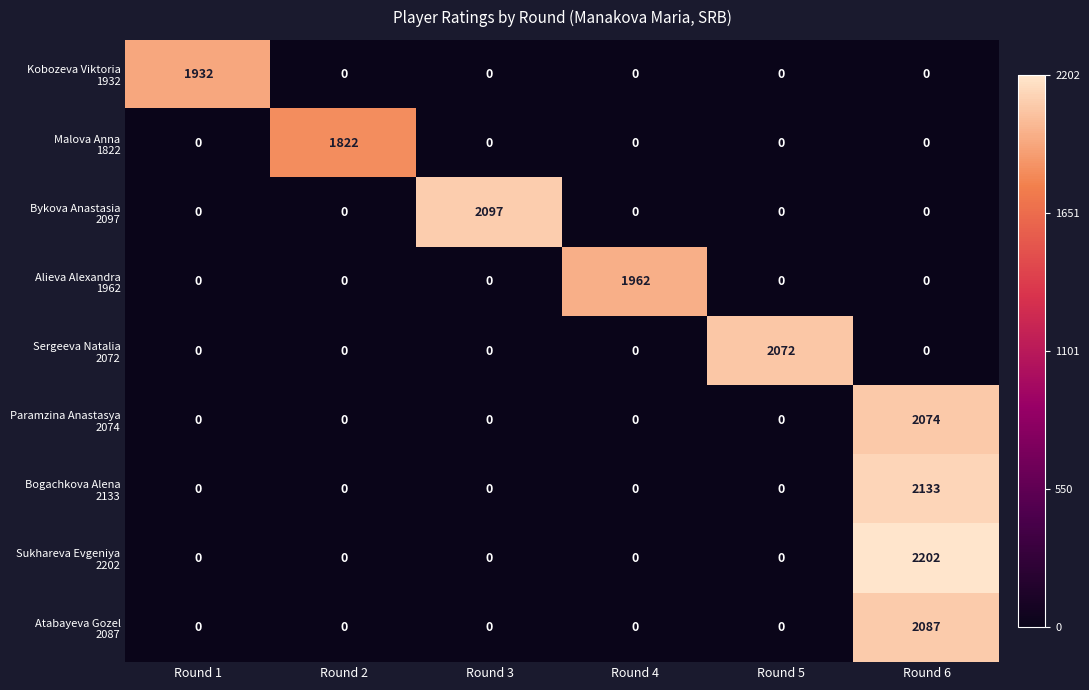

What is the total value across all series at Round 6?

8496